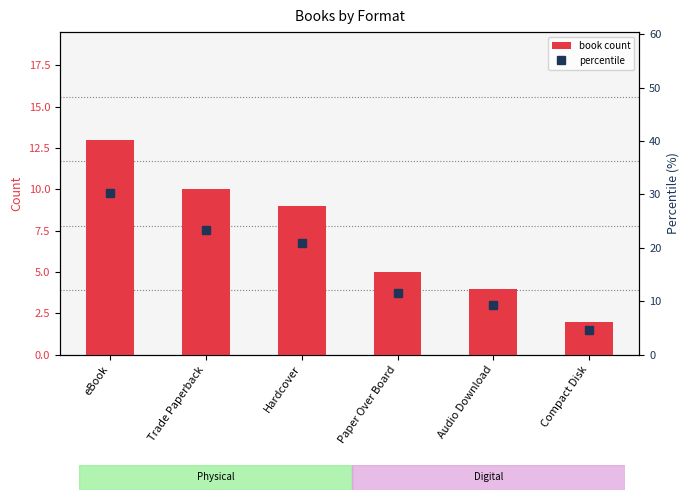

Which category has the lowest value in the book count series?

Compact Disk